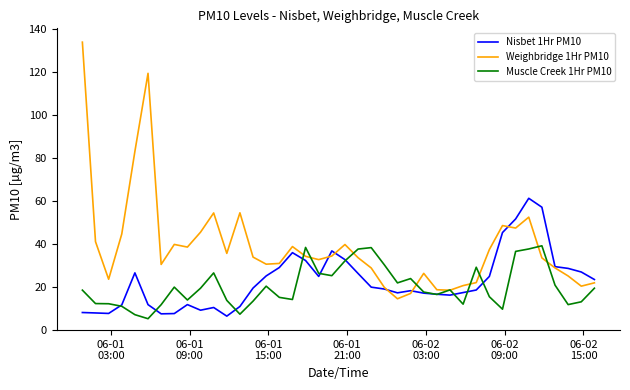

What is the smallest value displayed?

5.3